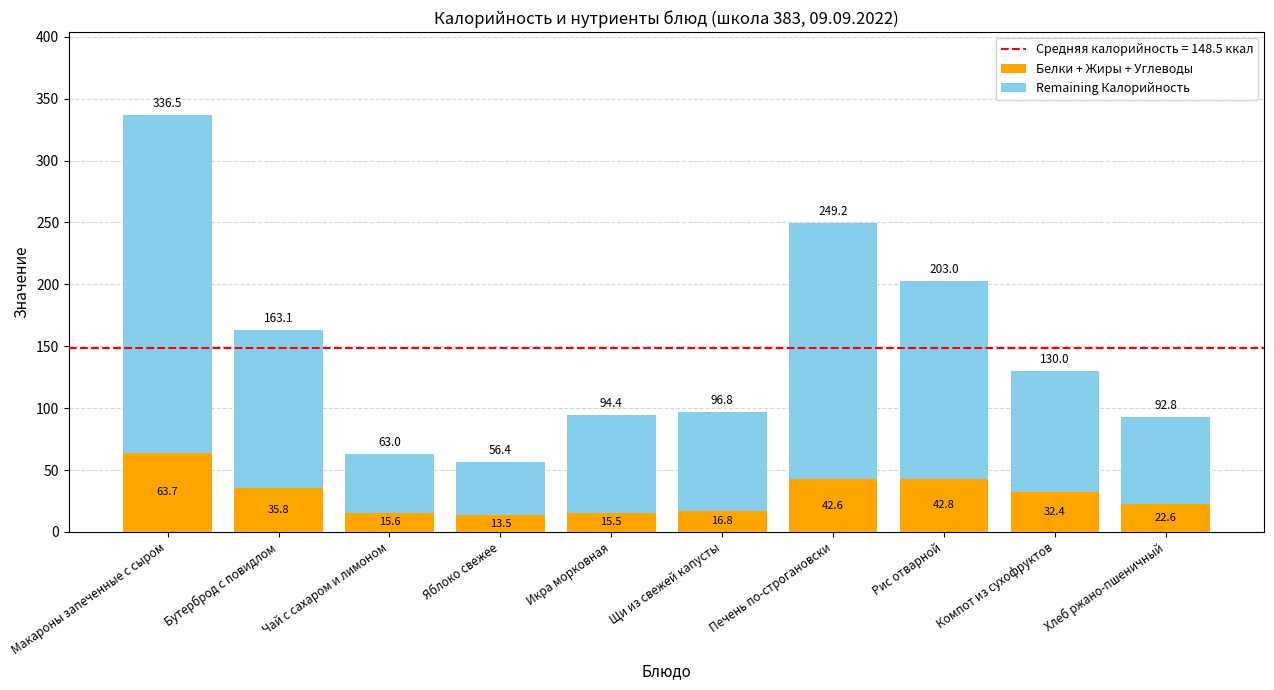

At which category is the sum across all series the highest?

Макароны запеченные с сыром